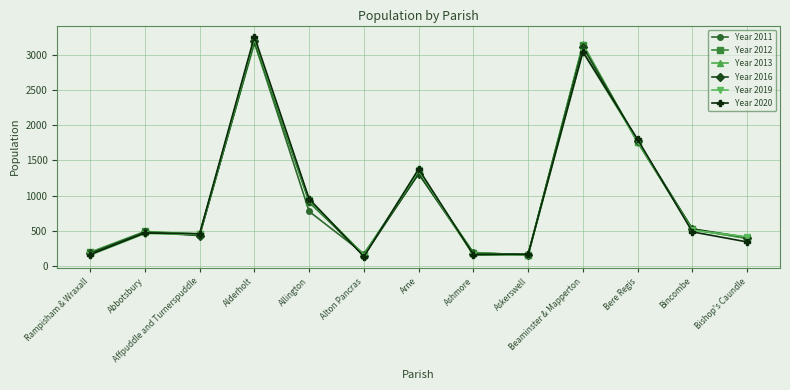

How many series are shown in this chart?

6